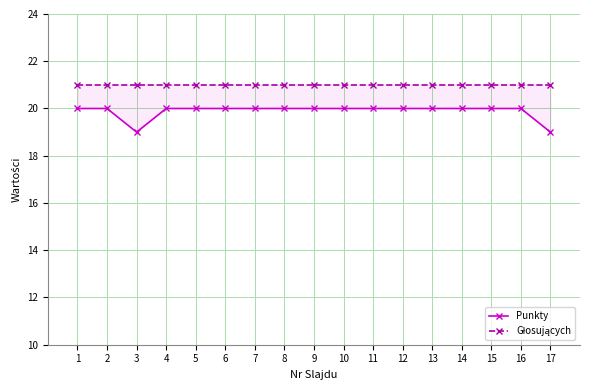

What are all the series names shown in the legend?

Punkty, Głosujących